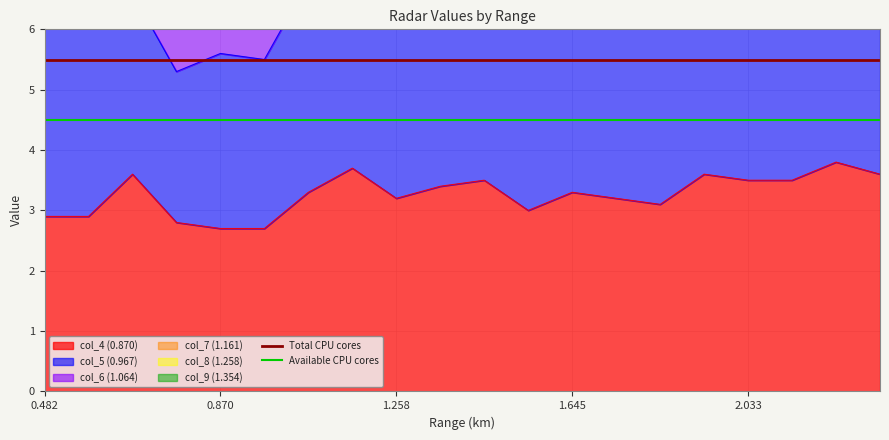

At which label does Total CPU cores reach its minimum?

0.482